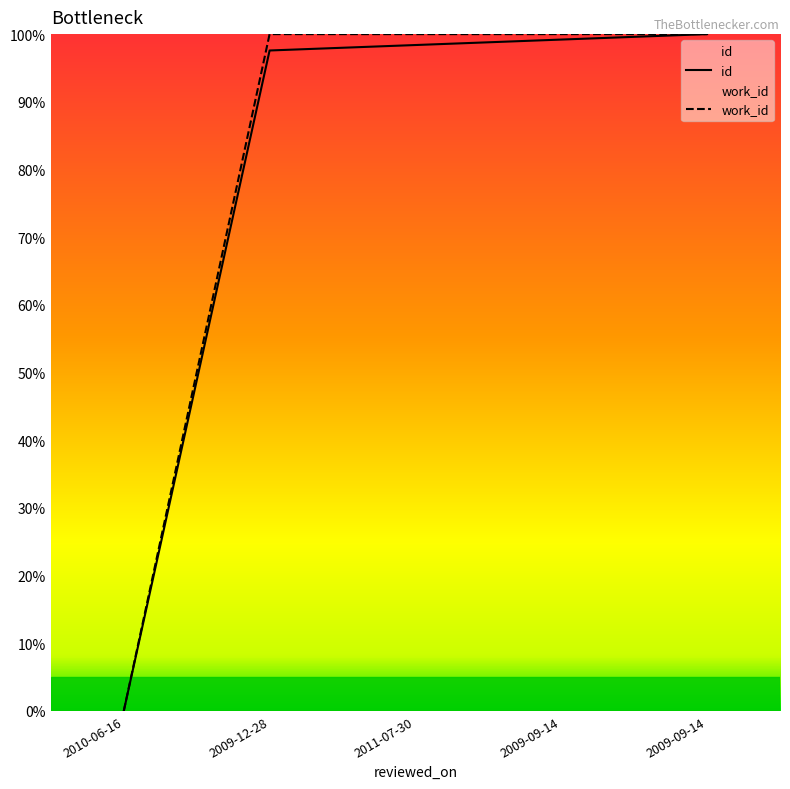

At which label does work_id reach its minimum?

2010-06-16